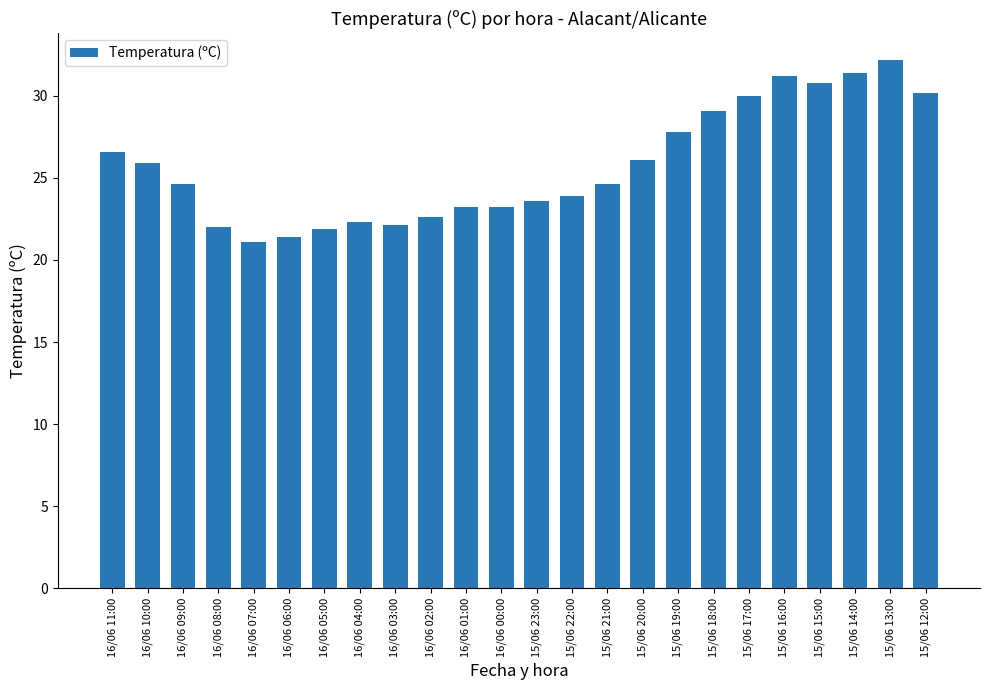

What position from the right is 16/06 05:00?

18